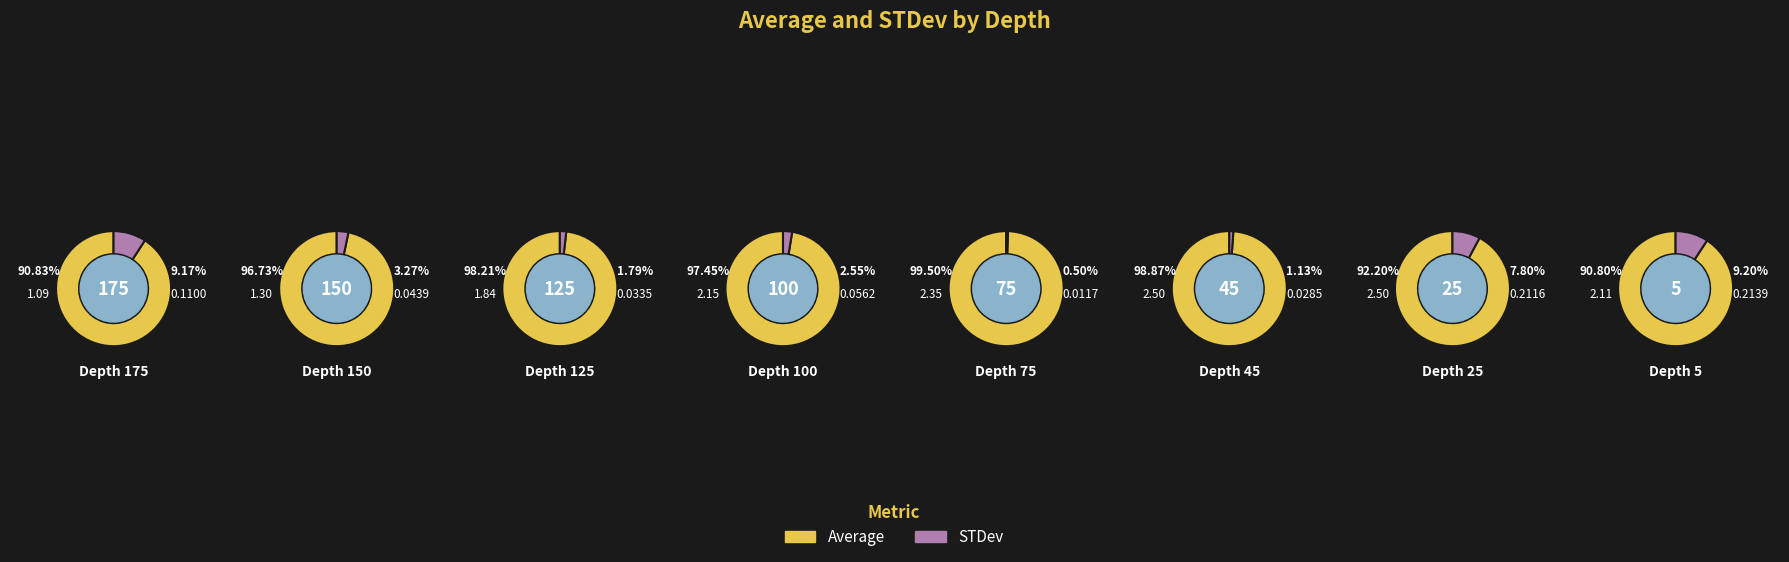

Which series has the widest spread of values?

Average